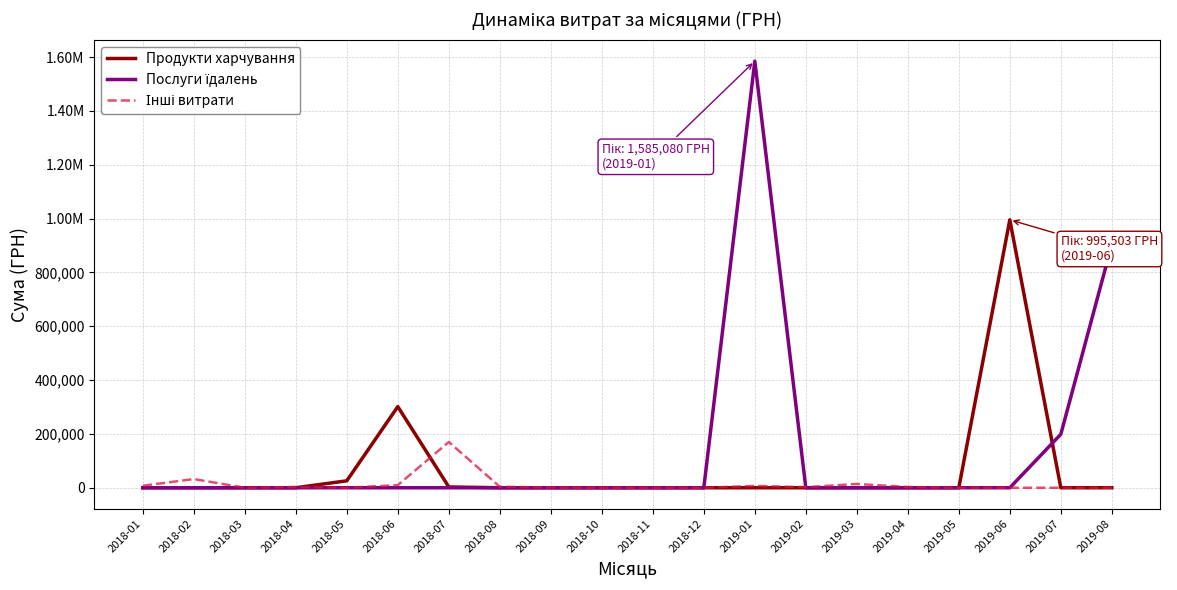

Is this an area chart (filled region under the line)?

No